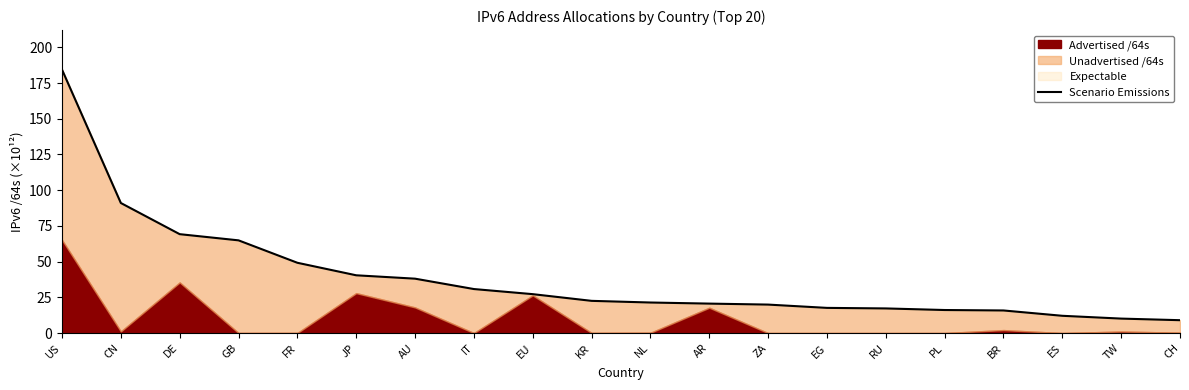

What is the difference between the values at TW and IT?

20.7